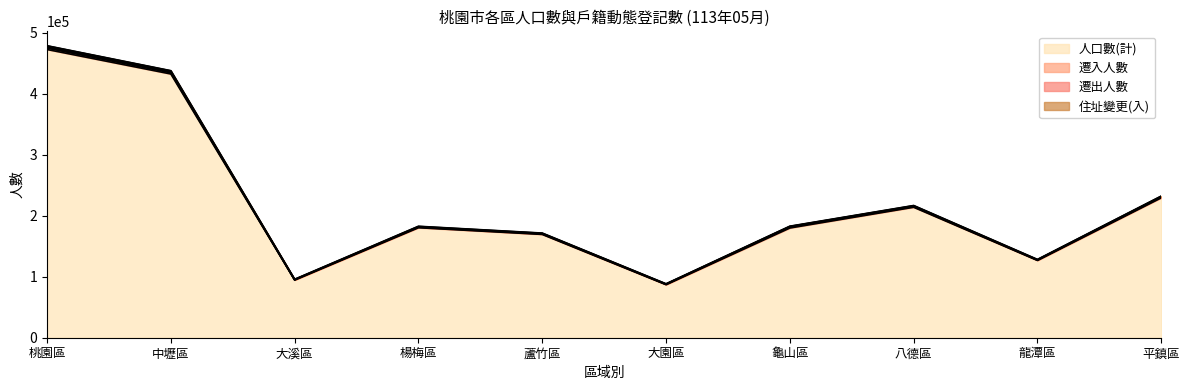

At which label does 人口數(計) reach its peak?

桃園區